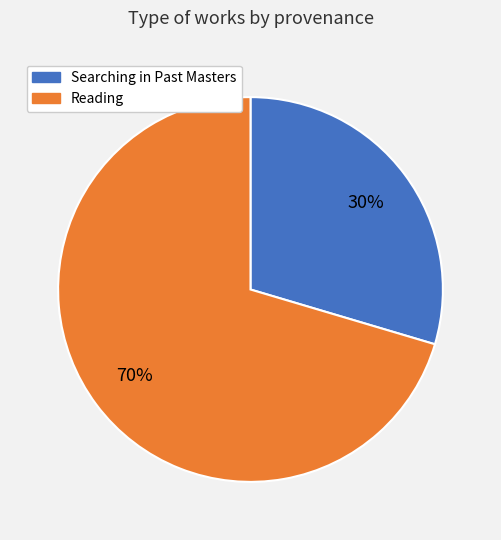

Is there any slice that represents more than half of the pie?

Yes